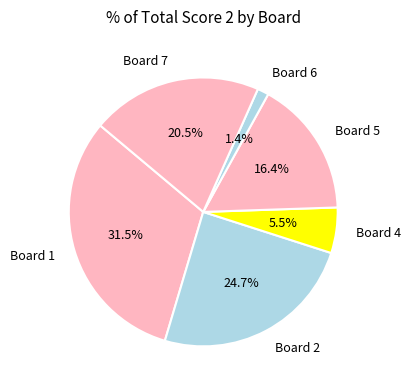

What is the ratio of the value at Board 5 to the value at Board 2?

0.7